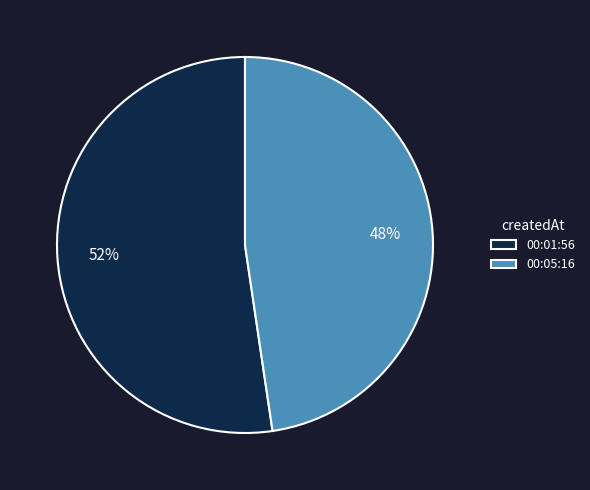

Which slice is the smallest?

00:05:16